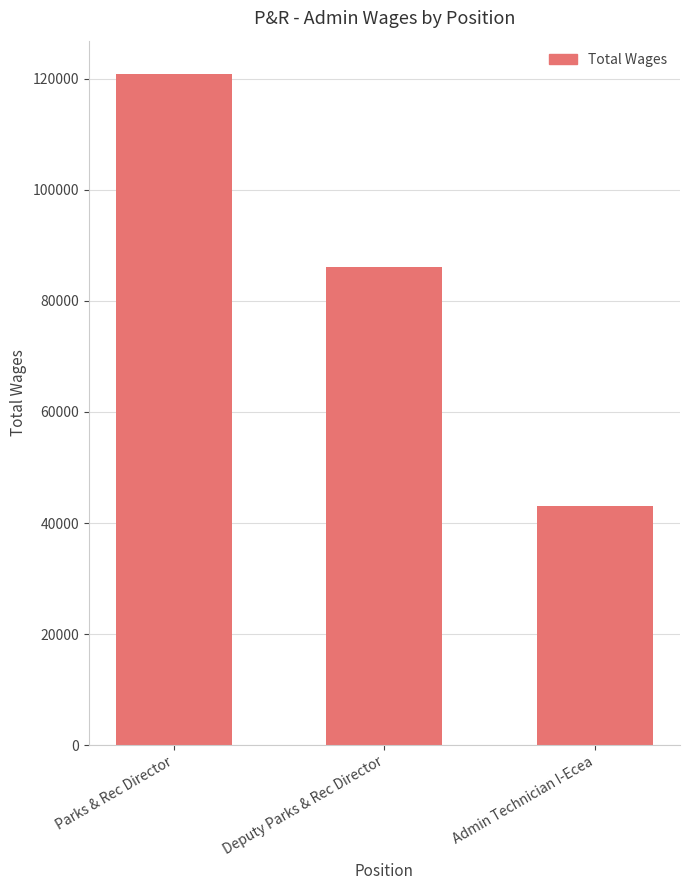

How many values are below 86065?

1